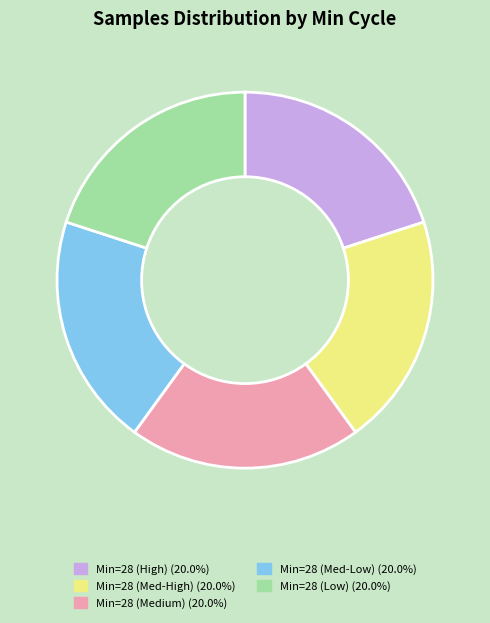

Do Min=28 (Low) (20.0%) and Min=28 (High) (20.0%) together represent more than half of the pie?

No